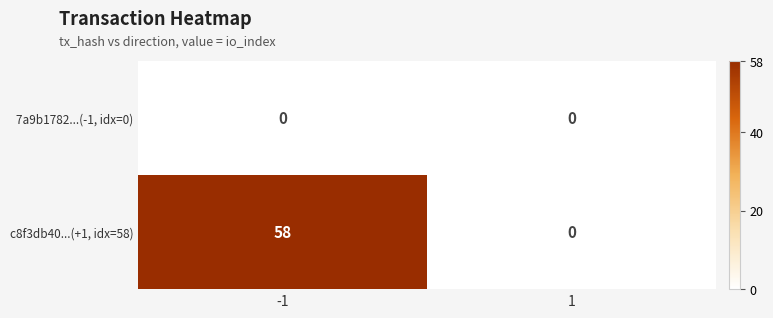

Which series has the largest range (max minus min)?

c8f3db40...(+1, idx=58)